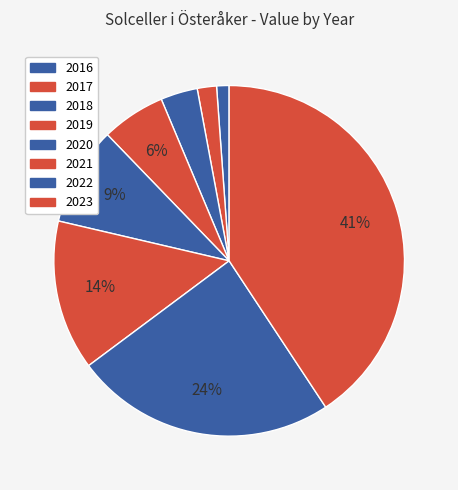

Does 2021 account for over 50% of the chart?

No